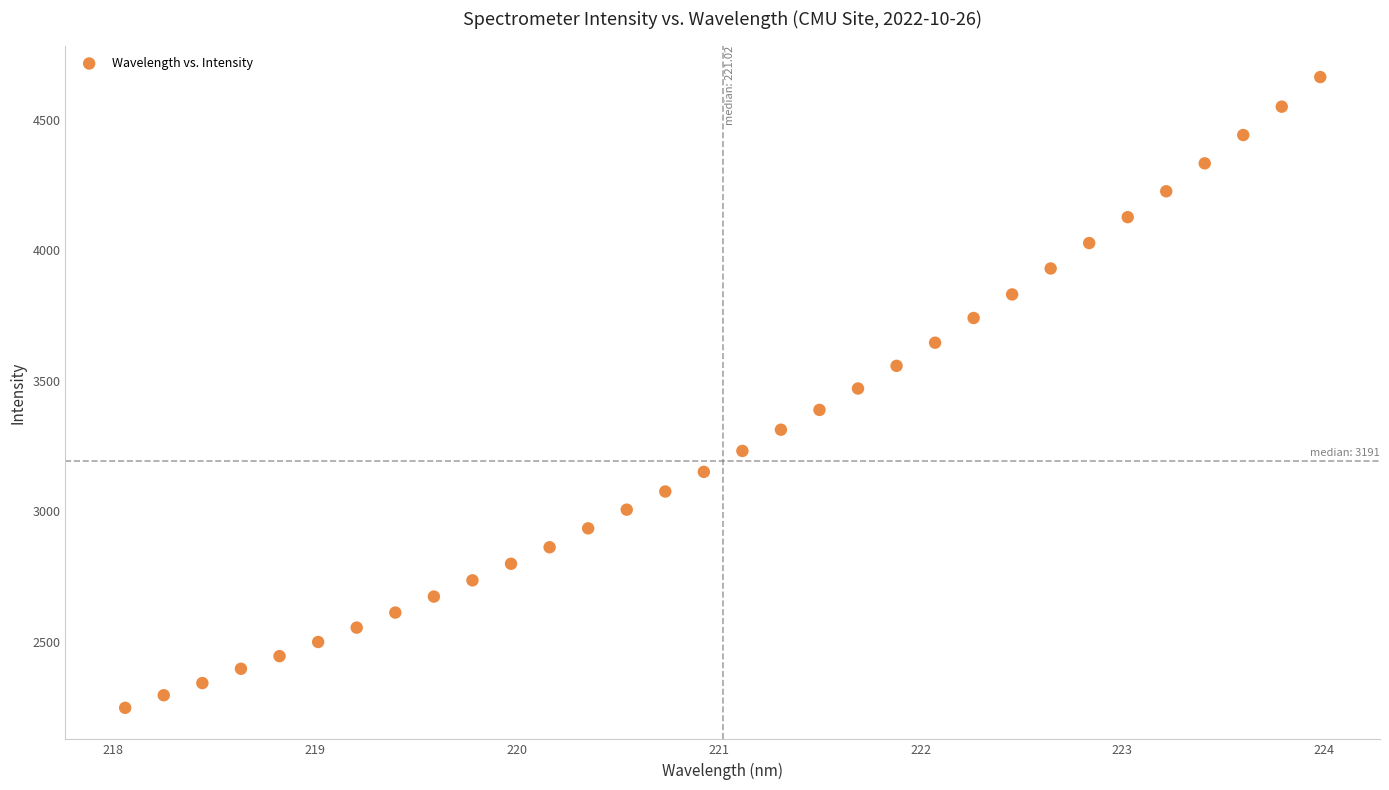

What is the range of Y values (max minus min)?

2419.6